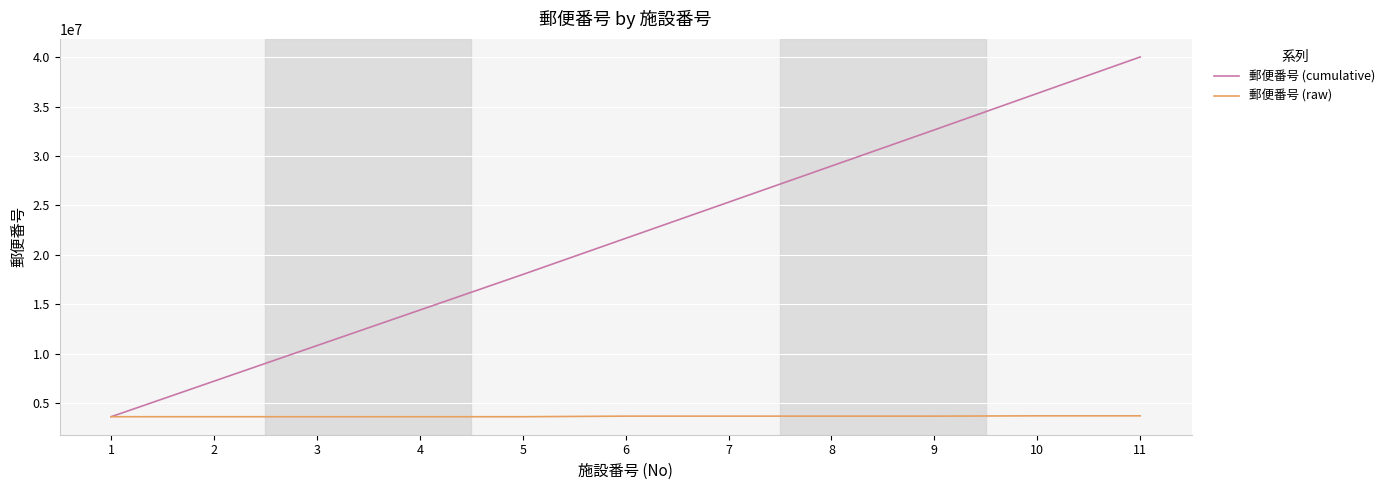

Which series has the largest total across all categories?

郵便番号 (cumulative)